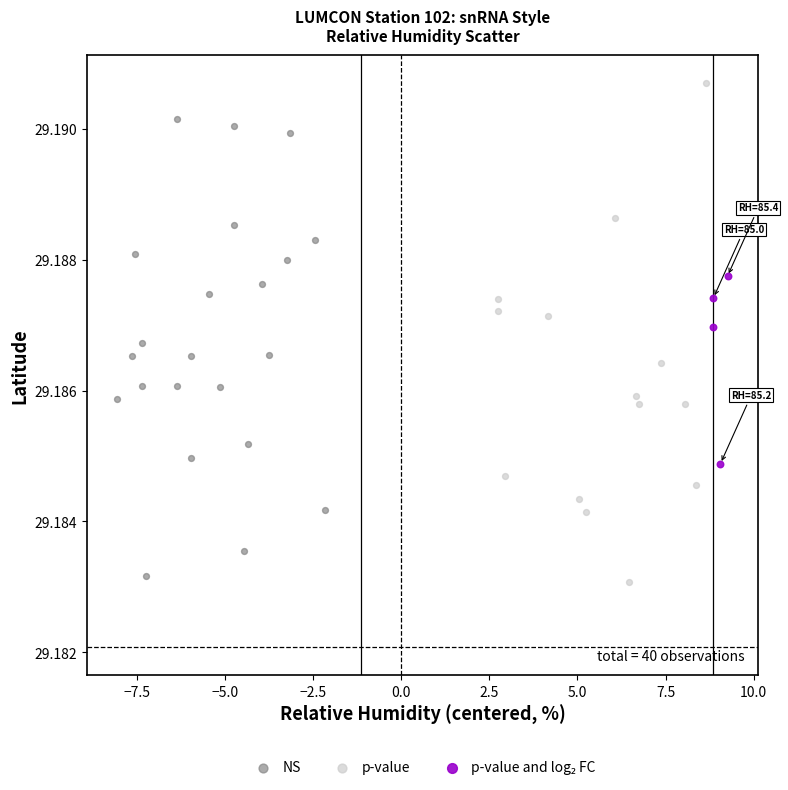

Which series has the largest Y range (max minus min)?

p-value